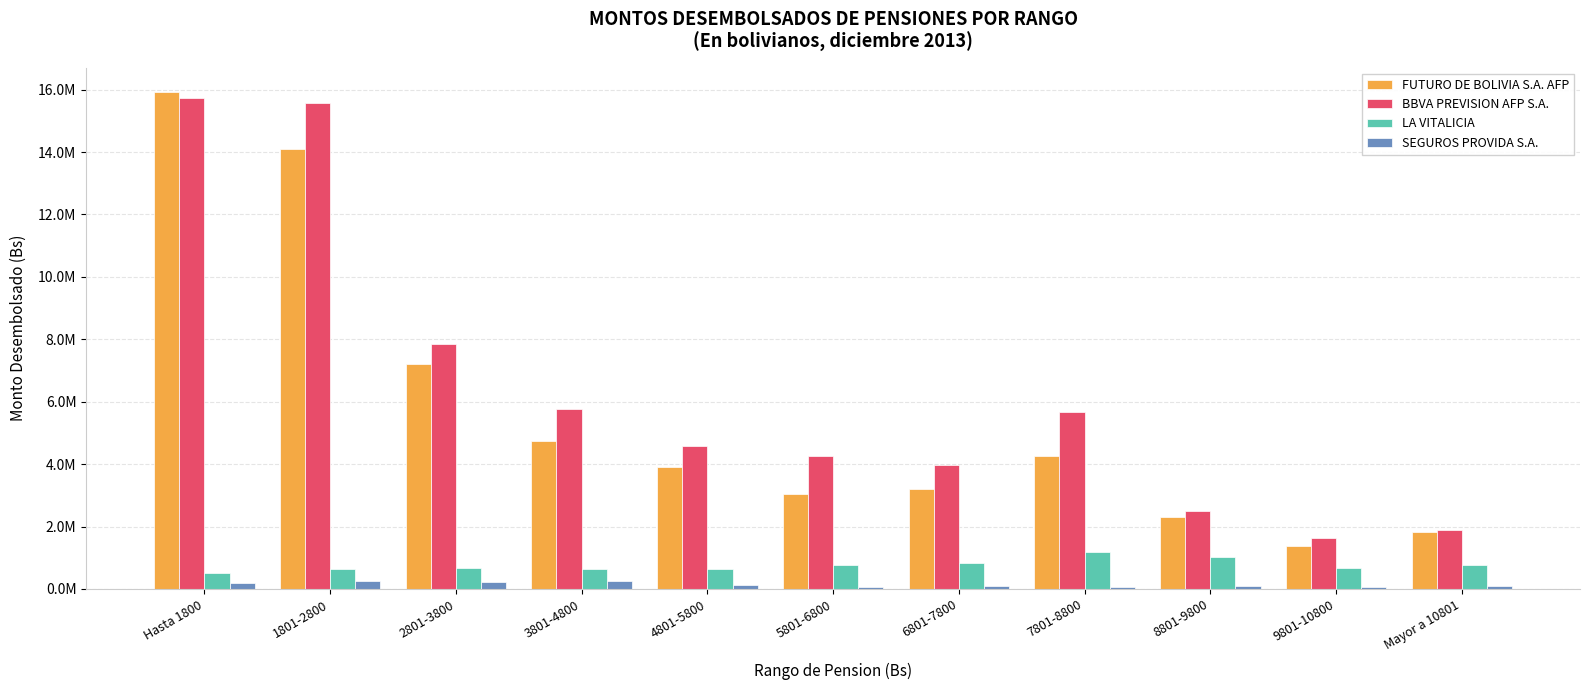

At 3801-4800, list the series in order from smallest to largest.

SEGUROS PROVIDA S.A., LA VITALICIA, FUTURO DE BOLIVIA S.A. AFP, BBVA PREVISION AFP S.A.